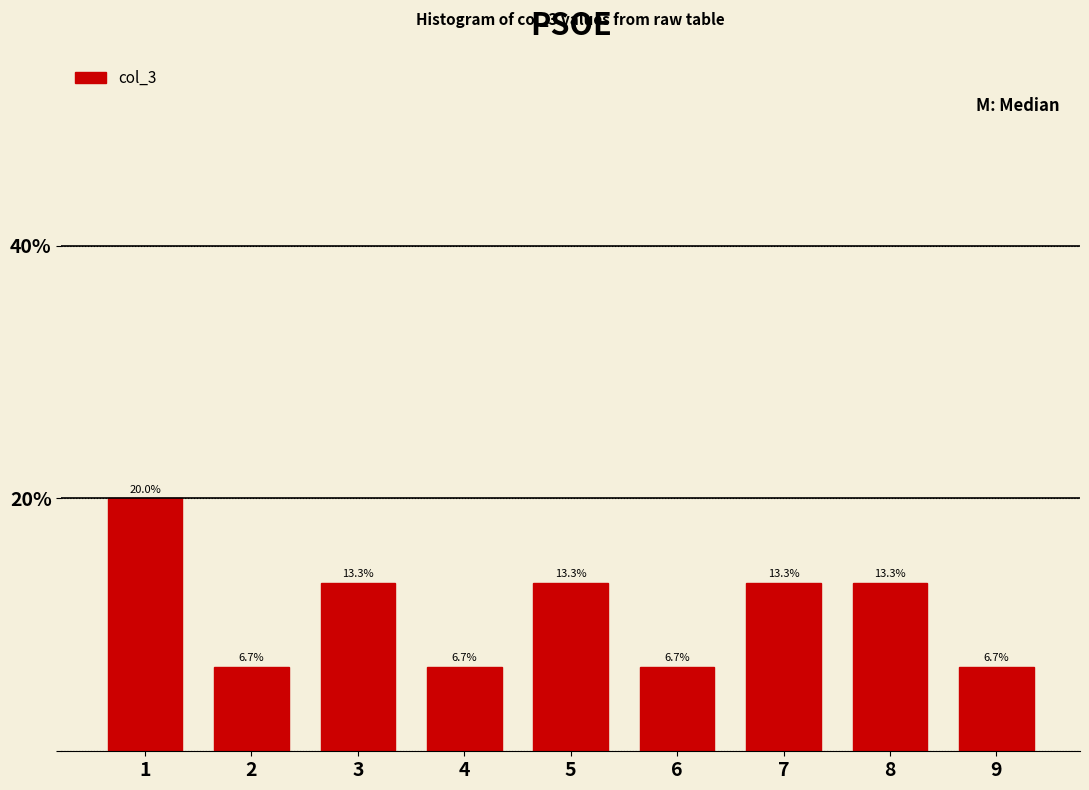

Over which range of the x-axis is the bar tallest?

0.5 to 1.5